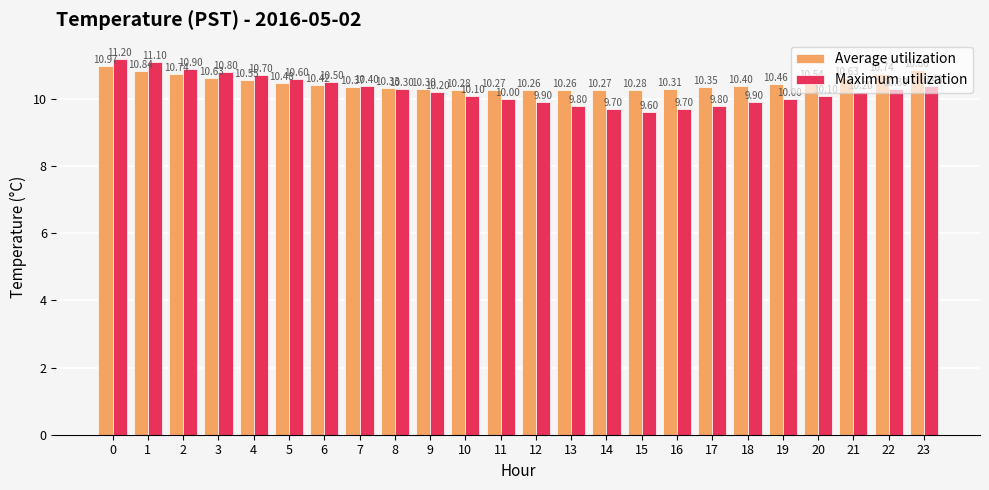

At 10, list the series in order from largest to smallest.

Average utilization, Maximum utilization